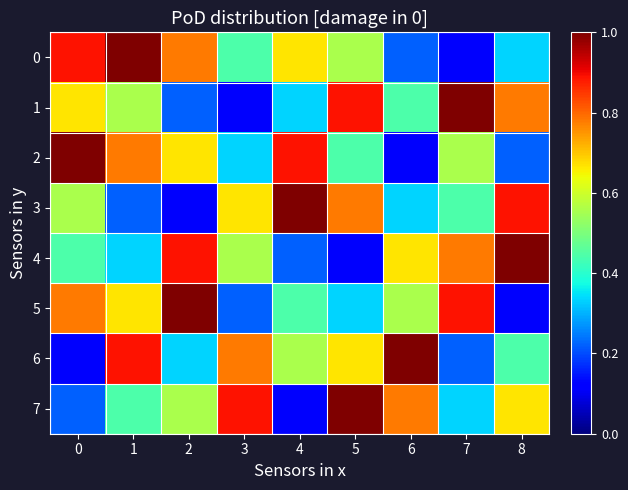

Reading left to right, list all the values displayed in this chart.

0: 0=0.9	1=1.0	2=0.8	3=0.4	4=0.7	5=0.6	6=0.2	7=0.1	8=0.3
1: 0=0.7	1=0.6	2=0.2	3=0.1	4=0.3	5=0.9	6=0.4	7=1.0	8=0.8
2: 0=1.0	1=0.8	2=0.7	3=0.3	4=0.9	5=0.4	6=0.1	7=0.6	8=0.2
3: 0=0.6	1=0.2	2=0.1	3=0.7	4=1.0	5=0.8	6=0.3	7=0.4	8=0.9
4: 0=0.4	1=0.3	2=0.9	3=0.6	4=0.2	5=0.1	6=0.7	7=0.8	8=1.0
5: 0=0.8	1=0.7	2=1.0	3=0.2	4=0.4	5=0.3	6=0.6	7=0.9	8=0.1
6: 0=0.1	1=0.9	2=0.3	3=0.8	4=0.6	5=0.7	6=1.0	7=0.2	8=0.4
7: 0=0.2	1=0.4	2=0.6	3=0.9	4=0.1	5=1.0	6=0.8	7=0.3	8=0.7